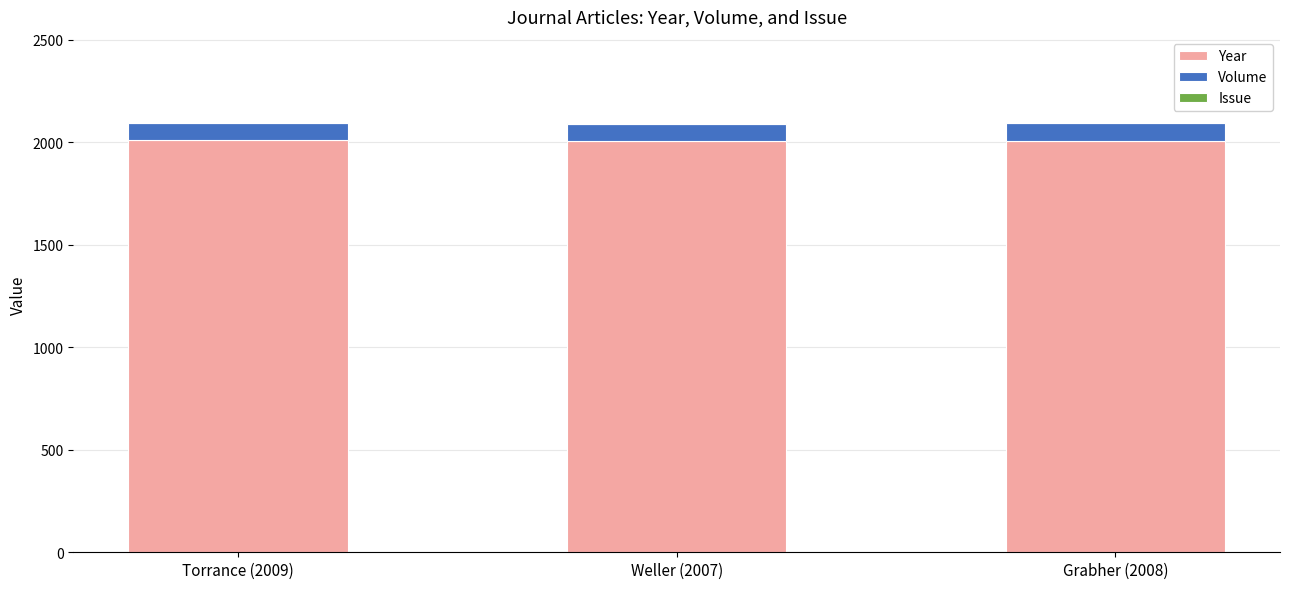

The Year series shows 1047 at Torrance (2009). True or false?

False